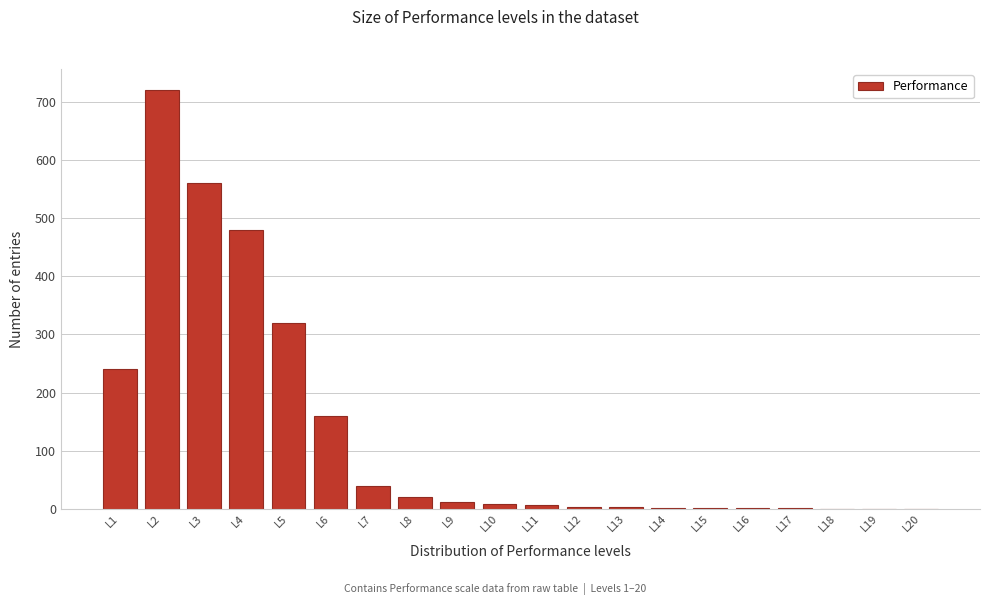

What is the maximum value shown in the chart?

720